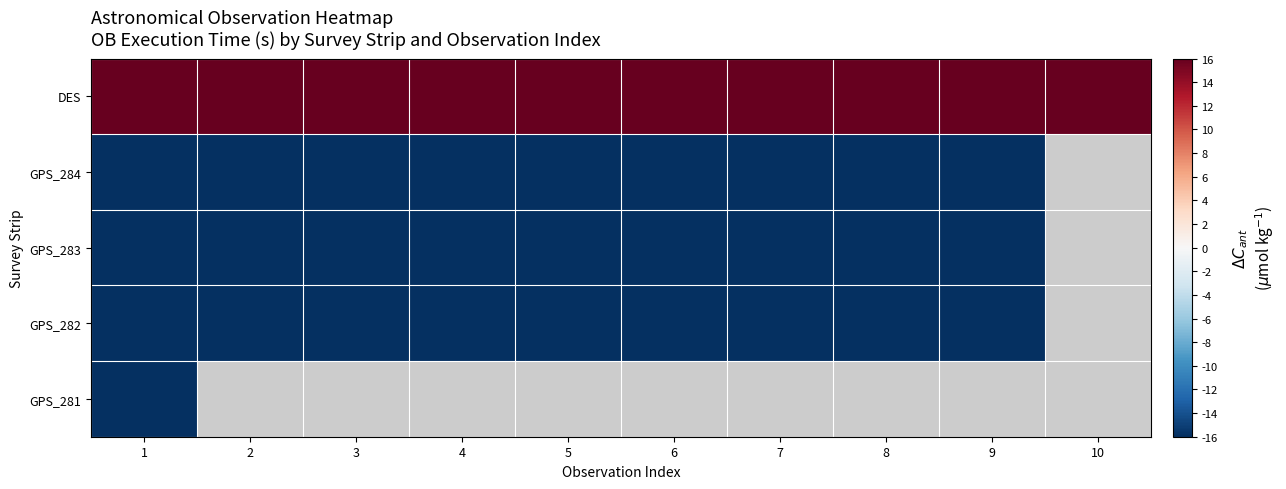

Is it true that GPS_283 equals -8.1 at 1?

False